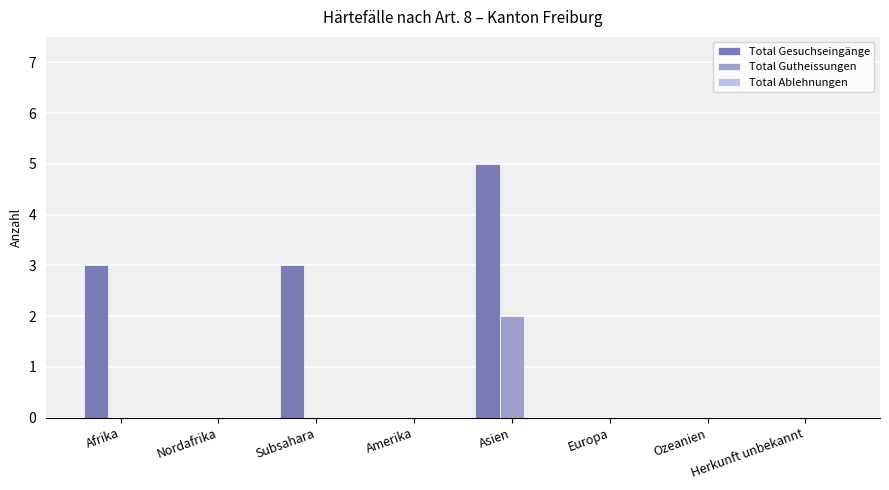

Count the number of data series in this chart.

2